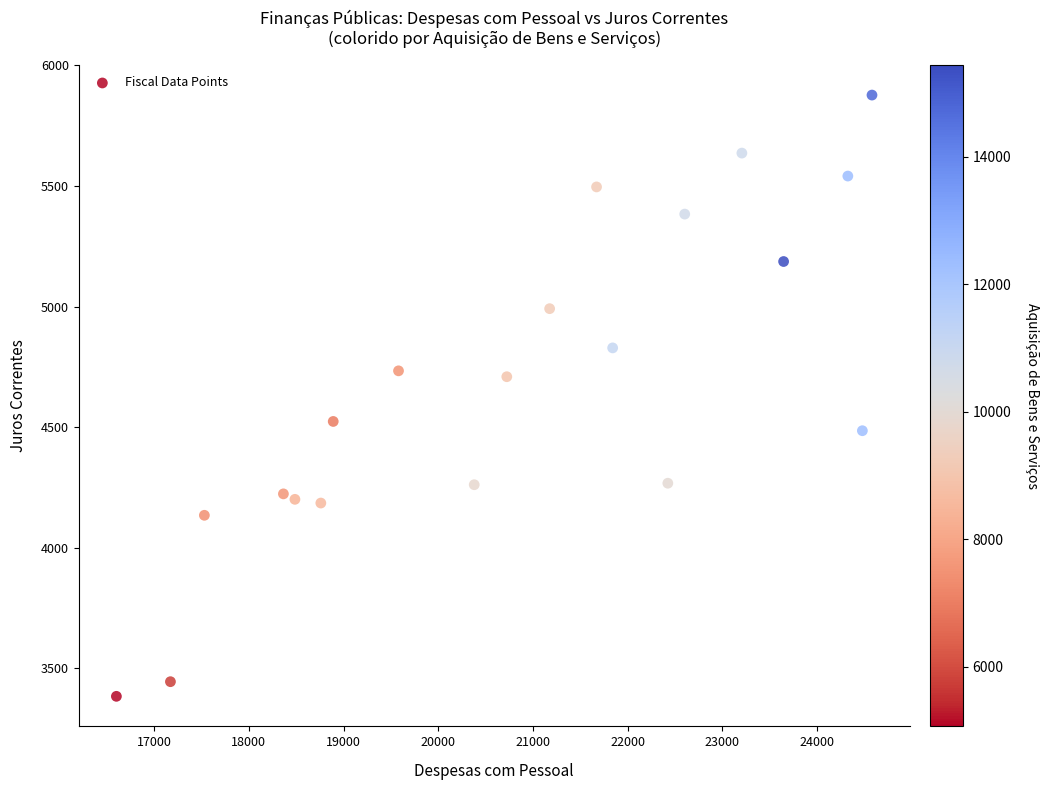

What is the range of Y values (max minus min)?

2493.9